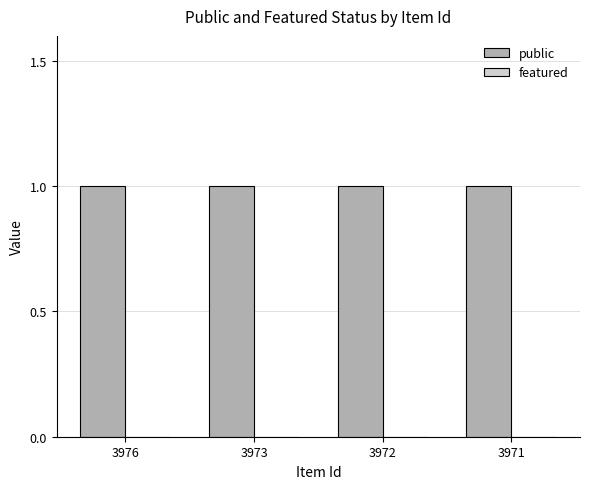

Which label corresponds to the smallest value in the chart?

3976